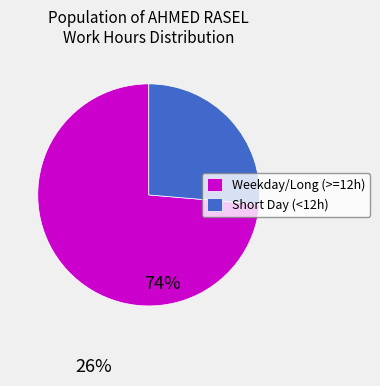

Does Weekday/Long (>=12h) represent more than half of the total?

Yes